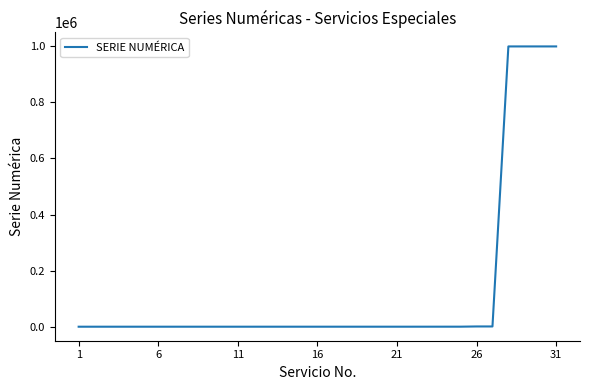

What is the greatest value displayed?

999162